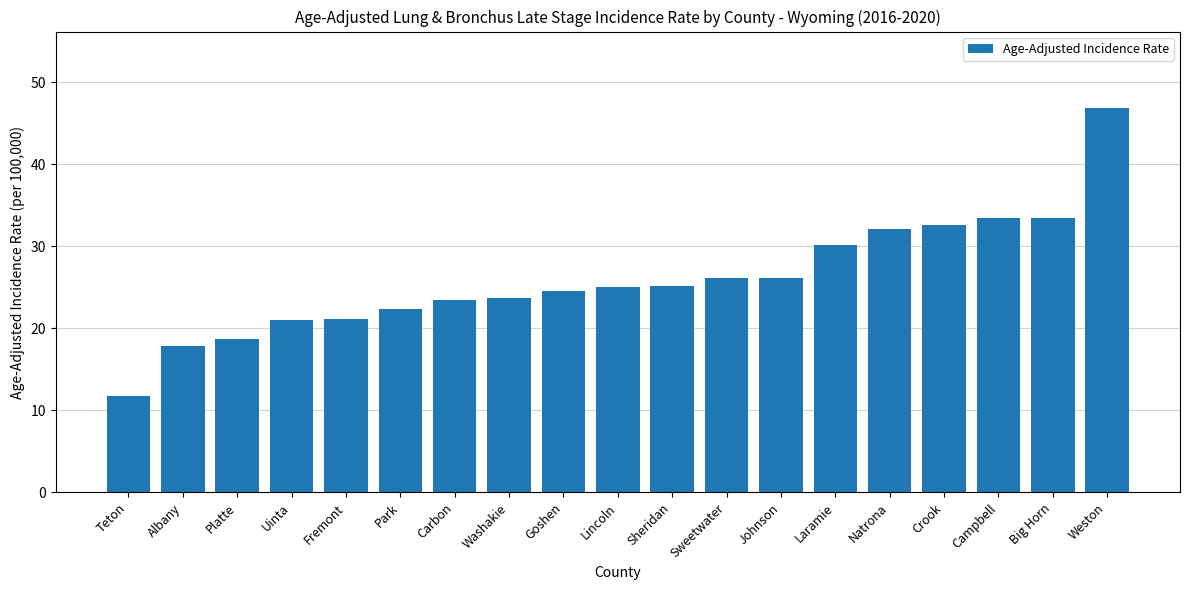

Which label corresponds to the smallest value in the chart?

Teton